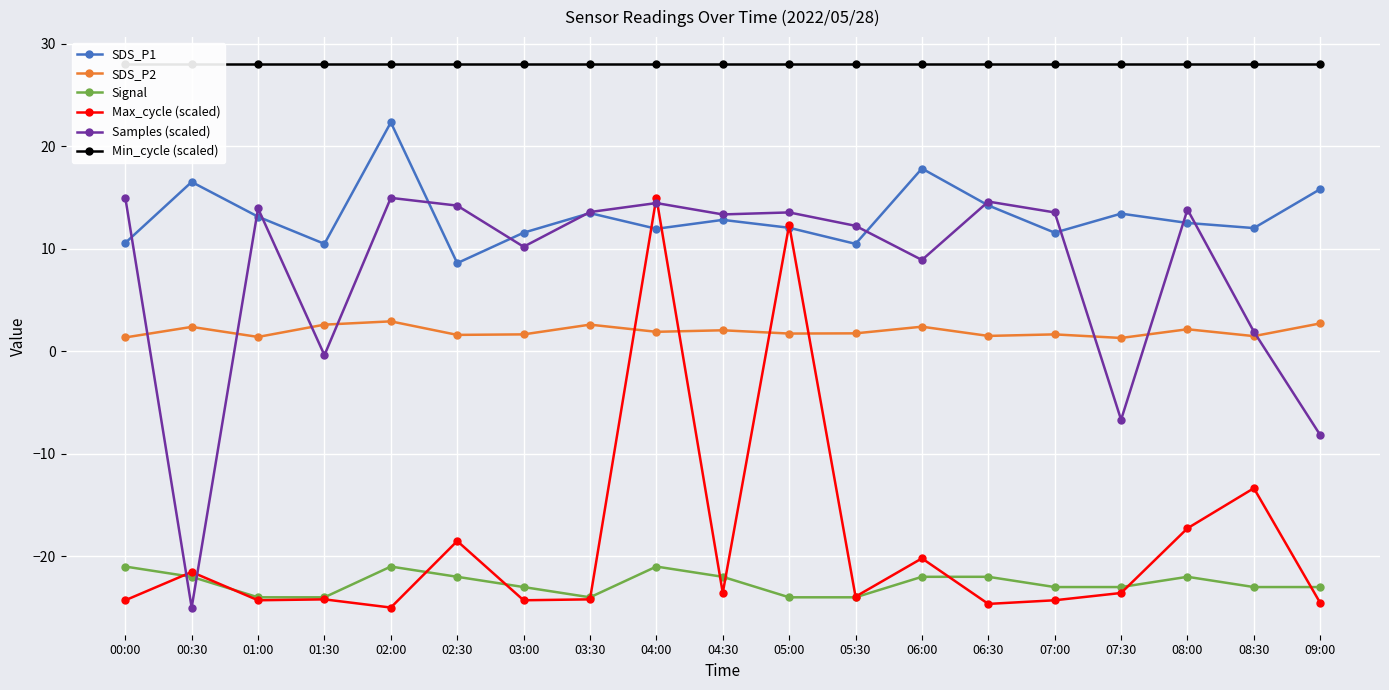

Reading left to right, transcribe all the data shown in this chart.

SDS_P1: 10.6	16.5	13.1	10.5	22.3	8.6	11.6	13.5	11.9	12.8	12.1	10.5	17.8	14.2	11.6	13.4	12.5	12.0	15.8
SDS_P2: 1.4	2.4	1.4	2.6	2.9	1.6	1.6	2.6	1.9	2.0	1.7	1.8	2.4	1.5	1.6	1.3	2.1	1.5	2.7
Signal: -21.0	-22.0	-24.0	-24.0	-21.0	-22.0	-23.0	-24.0	-21.0	-22.0	-24.0	-24.0	-22.0	-22.0	-23.0	-23.0	-22.0	-23.0	-23.0
Max_cycle (scaled): -24.3	-21.5	-24.3	-24.2	-25.0	-18.5	-24.3	-24.2	15.0	-23.6	12.3	-23.9	-20.2	-24.6	-24.3	-23.6	-17.3	-13.4	-24.6
Samples (scaled): 15.0	-25.0	13.9	-0.4	15.0	14.2	10.2	13.6	14.5	13.4	13.5	12.2	8.9	14.6	13.5	-6.7	13.8	1.9	-8.2
Min_cycle (scaled): 28.0	28.0	28.0	28.0	28.0	28.0	28.0	28.0	28.0	28.0	28.0	28.0	28.0	28.0	28.0	28.0	28.0	28.0	28.0